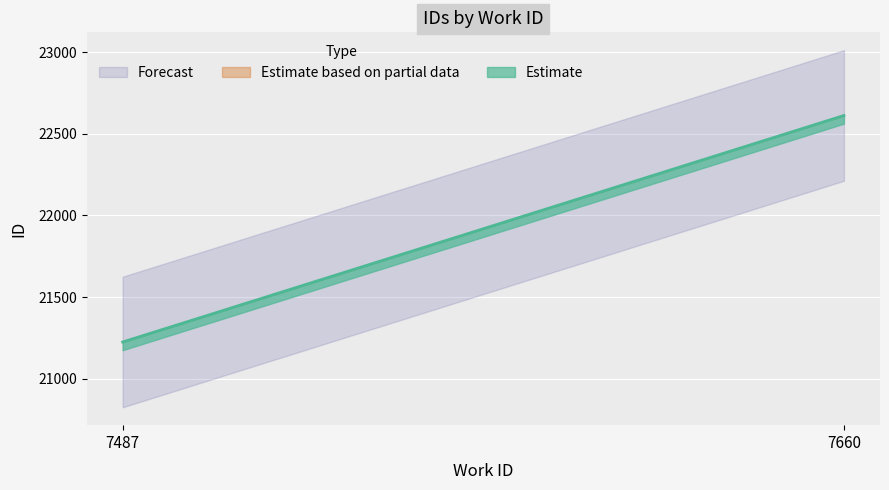

At which category does the chart reach its minimum across all series?

7487